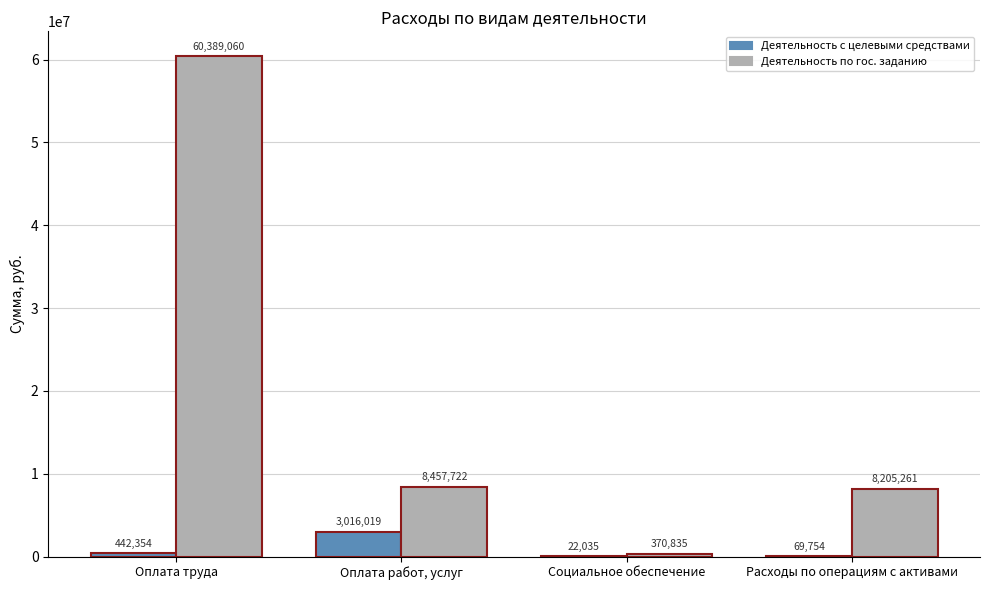

At which category does the chart reach its peak across all series?

Оплата труда